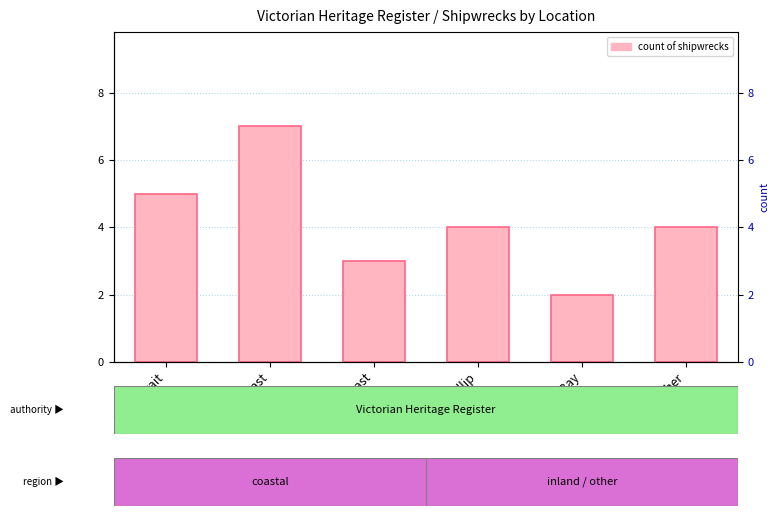

Reading left to right, extract all data points from this chart.

Bass Strait=5	East Coast=7	West Coast=3	Port Phillip=4	Lady Bay=2	Other=4